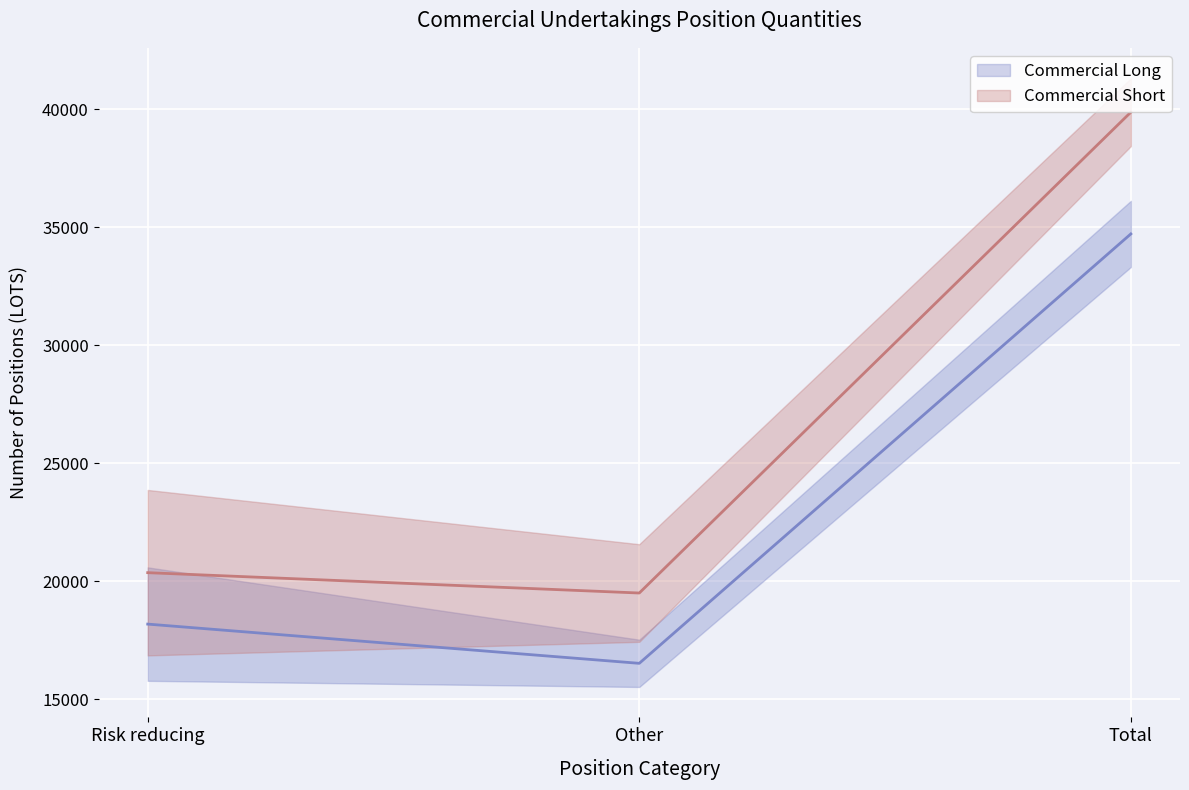

Which series has the largest total across all categories?

Commercial Short (line)